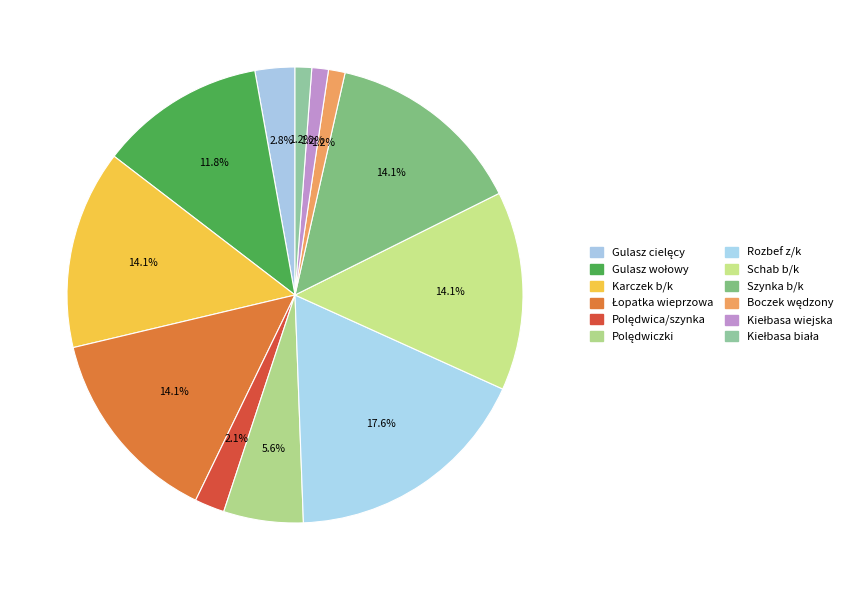

Count the number of slices in the pie.

12